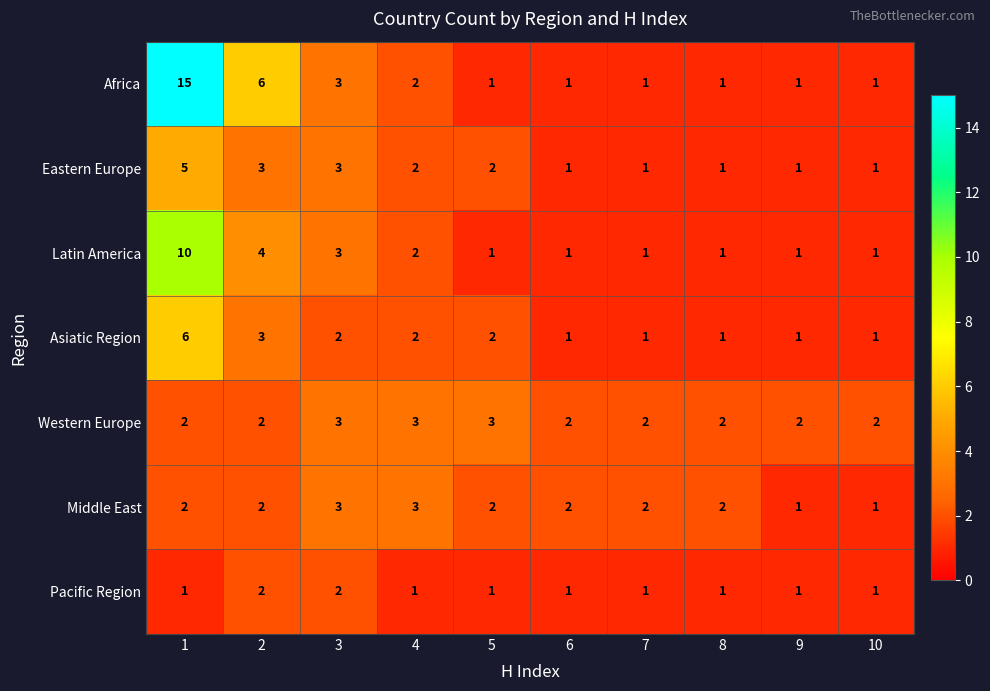

At which category is the sum across all series the highest?

1